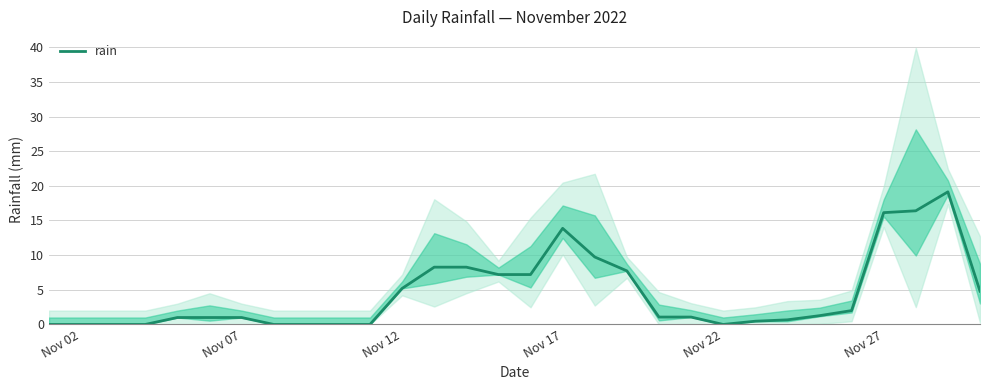

Does the chart display data point markers on the line(s)?

No